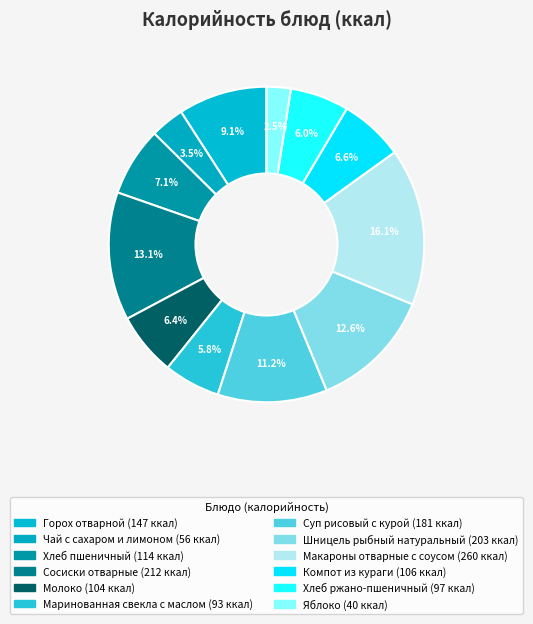

Rank the categories by value from lowest to highest.

Яблоко, Чай с сахаром и лимоном, Маринованная свекла с маслом, Хлеб ржано-пшеничный, Молоко, Компот из кураги, Хлеб пшеничный, Горох отварной, Суп рисовый с курой, Шницель рыбный натуральный, Сосиски отварные, Макароны отварные с соусом